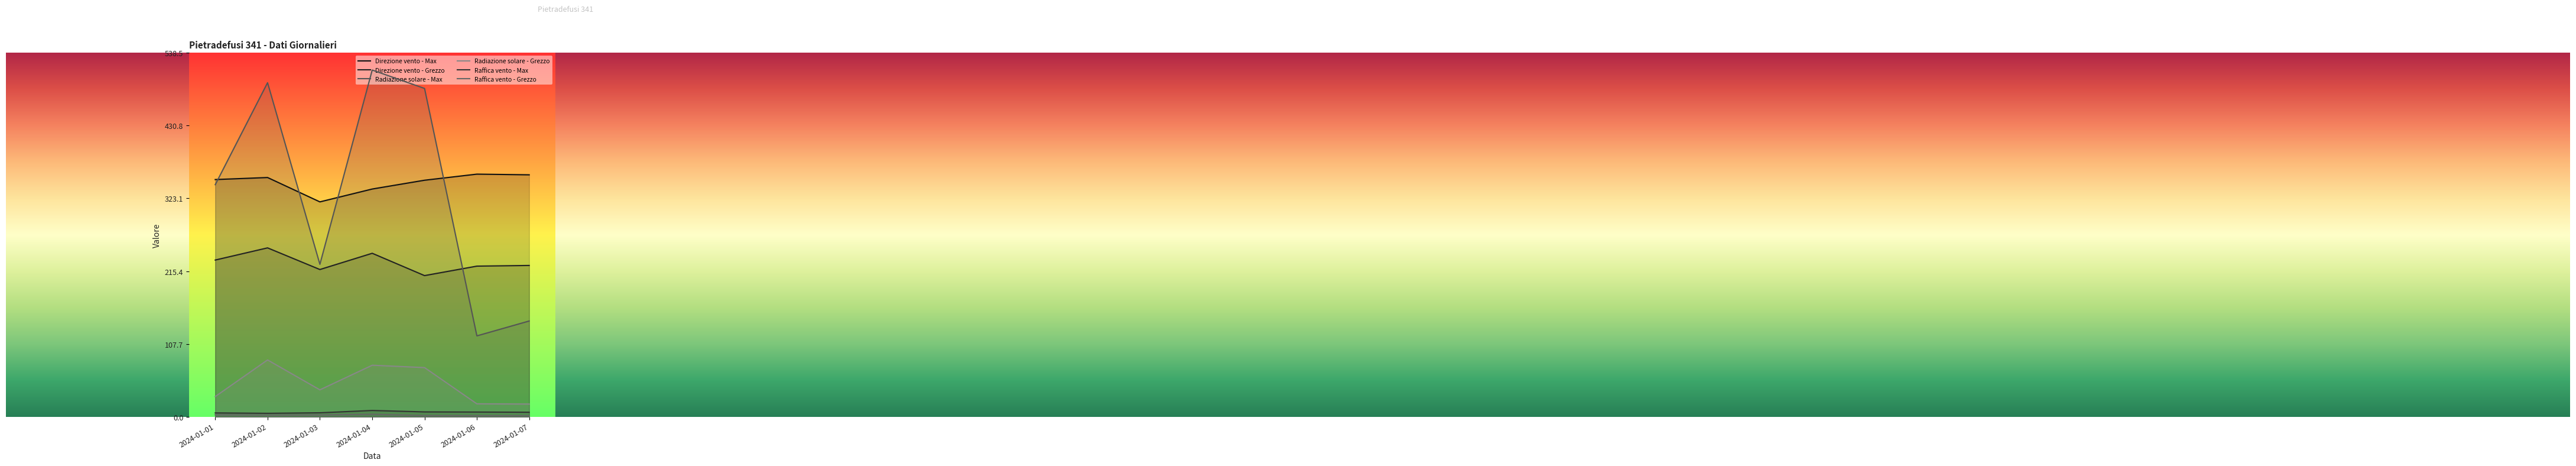

List the series in order of their peak value, lowest first.

Raffica vento - Grezzo, Raffica vento - Max, Radiazione solare - Grezzo, Direzione vento - Grezzo, Direzione vento - Max, Radiazione solare - Max